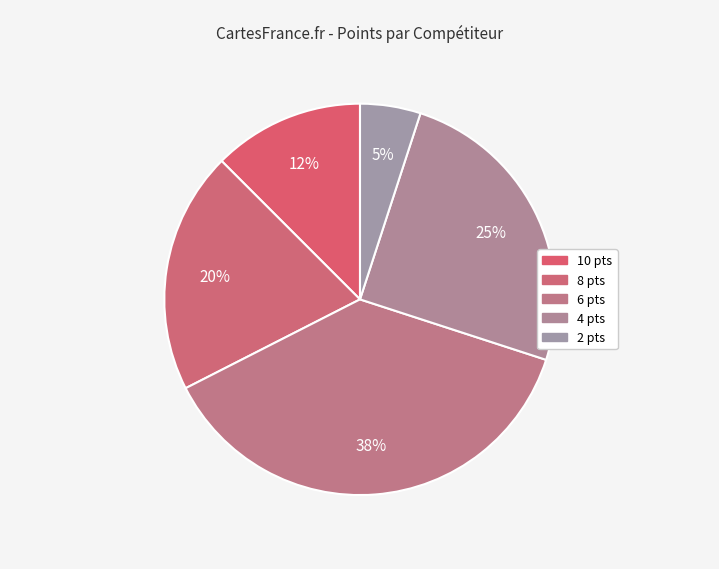

Count the number of slices in the pie.

5